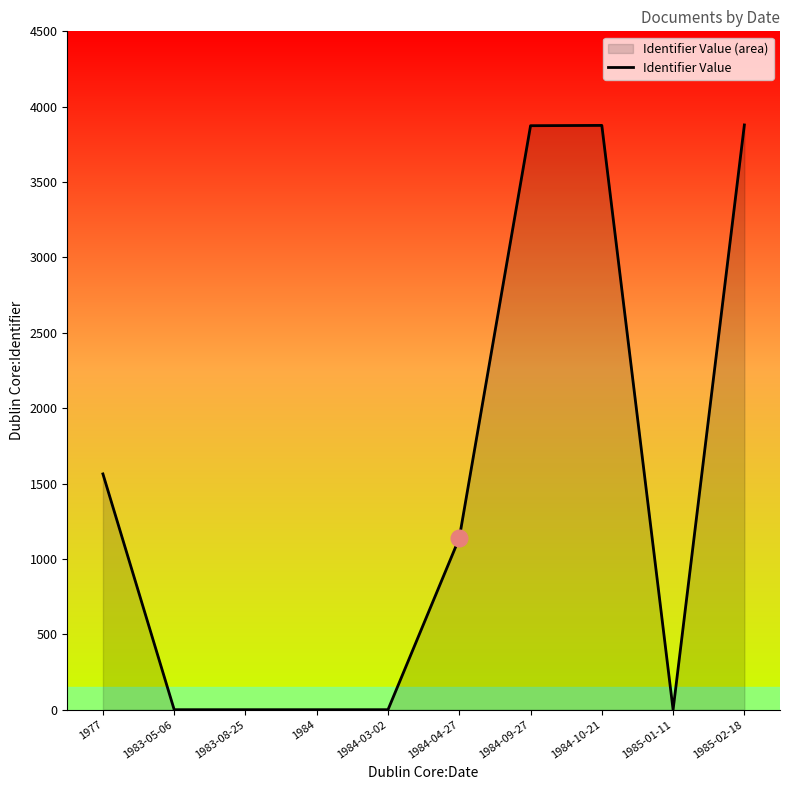

How many points are higher than both their immediate neighbors (excluding endpoints)?

1